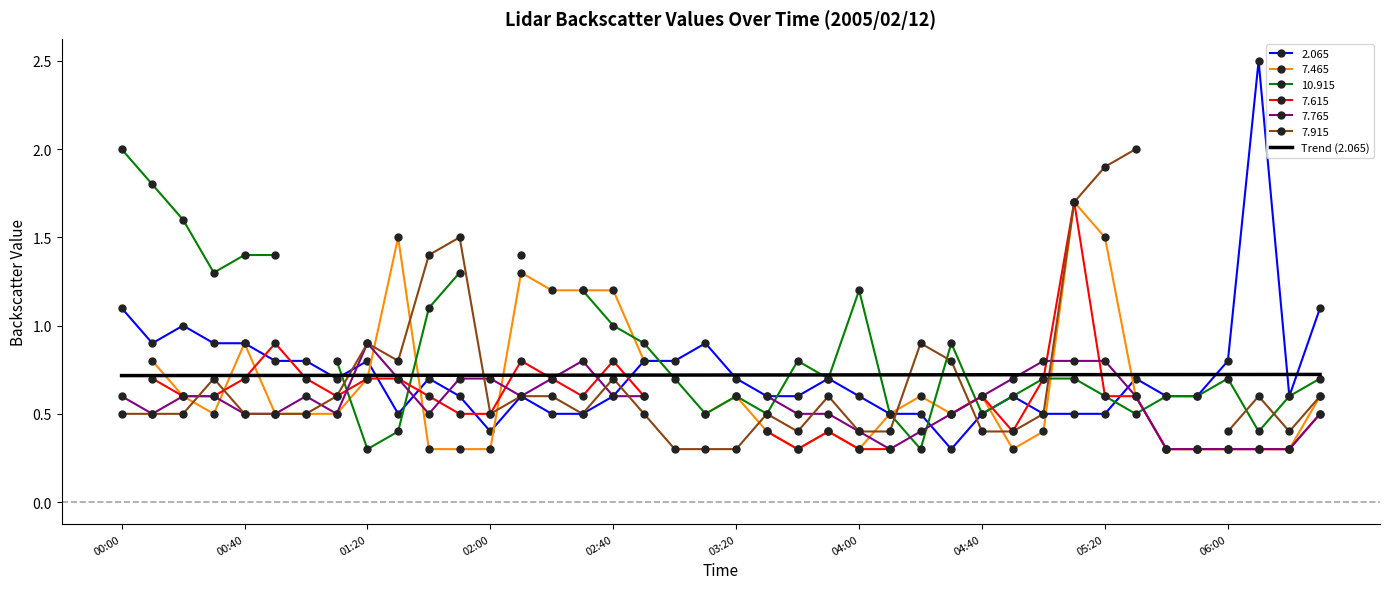

The value of 2.065 at 05:20 is 0.5. True or false?

True